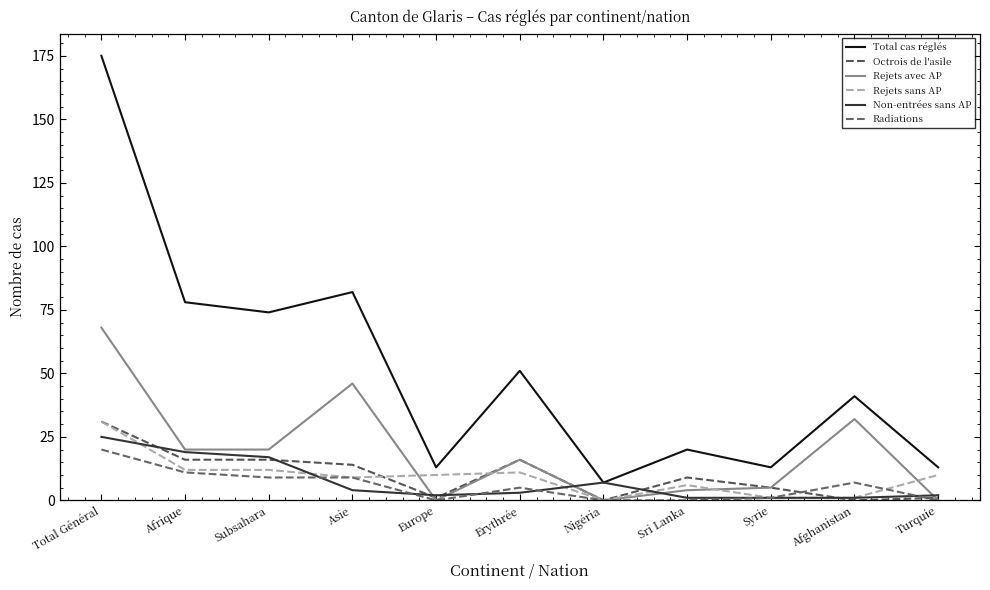

How many lines are shown in the chart?

6